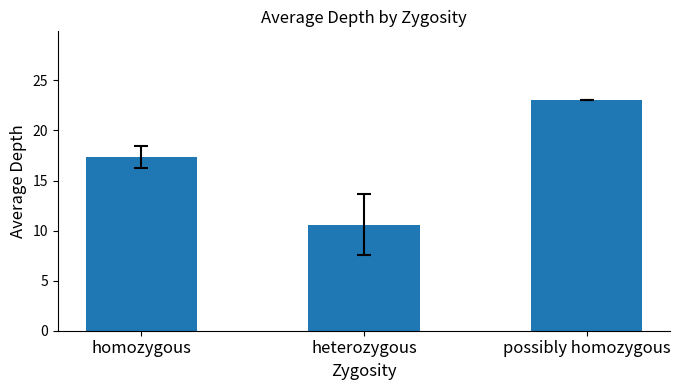

What is the label of the 3rd bar from the right?

homozygous